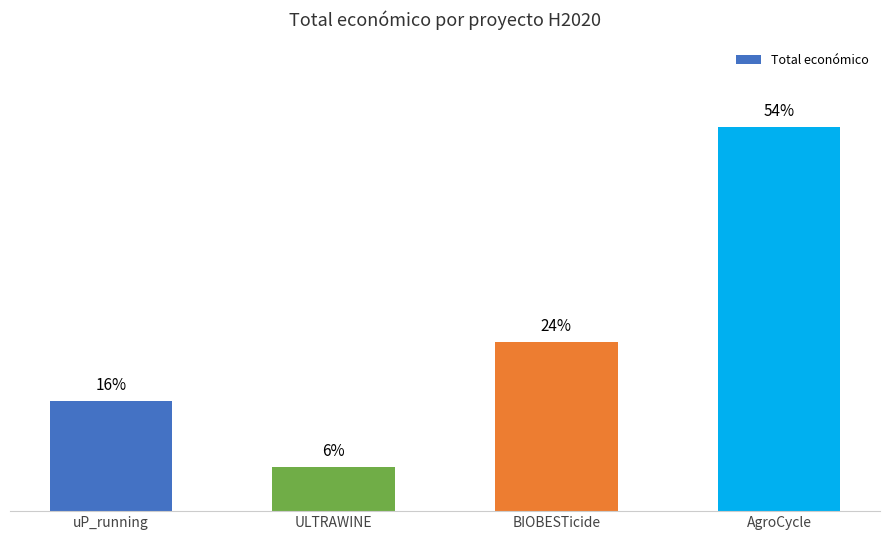

What is the sum of the values at uP_running and ULTRAWINE?

2784279